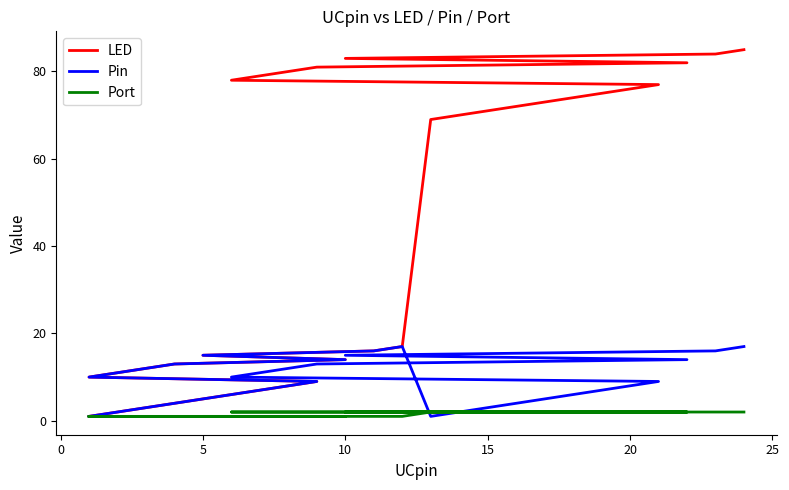

Which series changed the most between 10 and 13?

LED